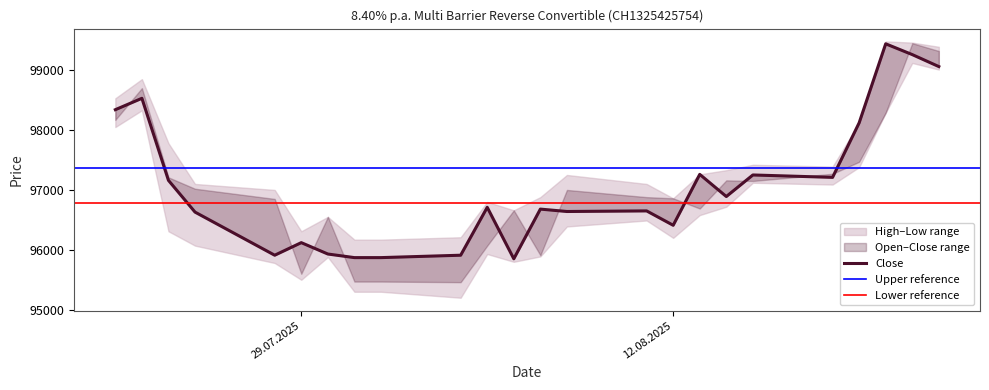

True or false: Low and High cross at least once.

False